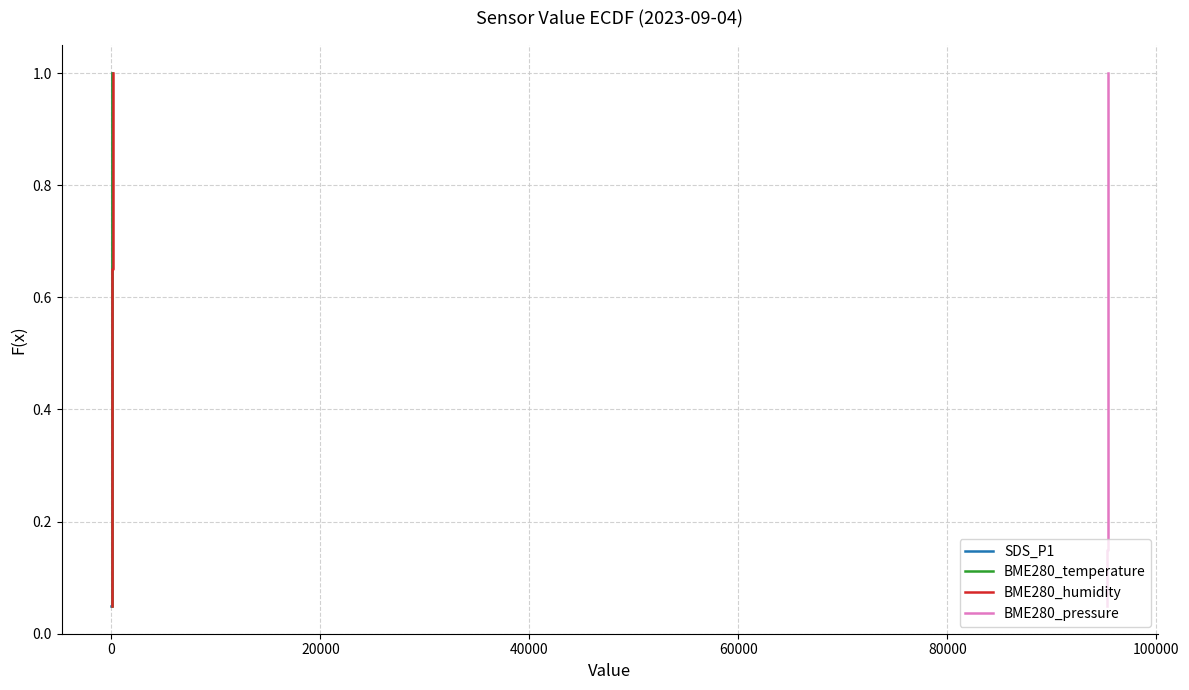

What is the highest value of the BME280_pressure series?

1.0